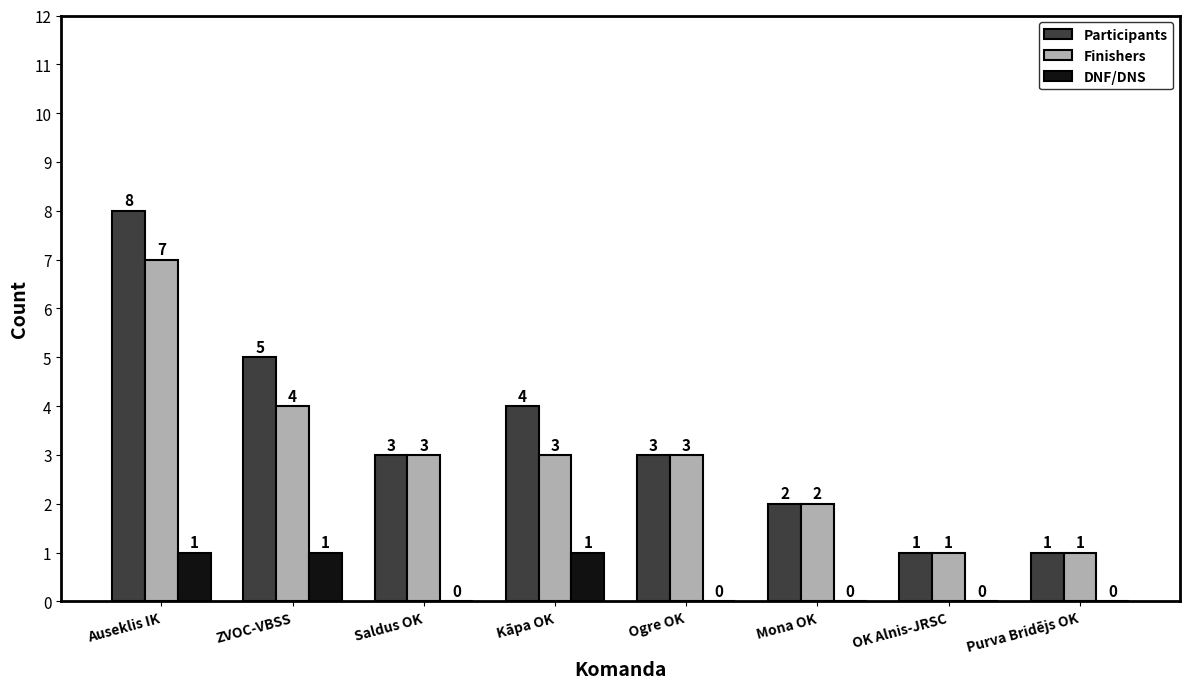

How many DNF/DNS values are between 0 and 1?

8